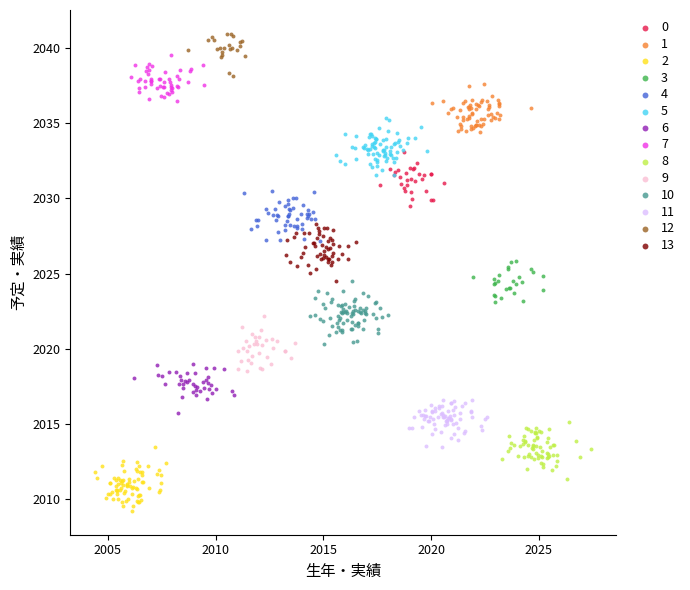

Which series reaches the maximum Y coordinate?

12